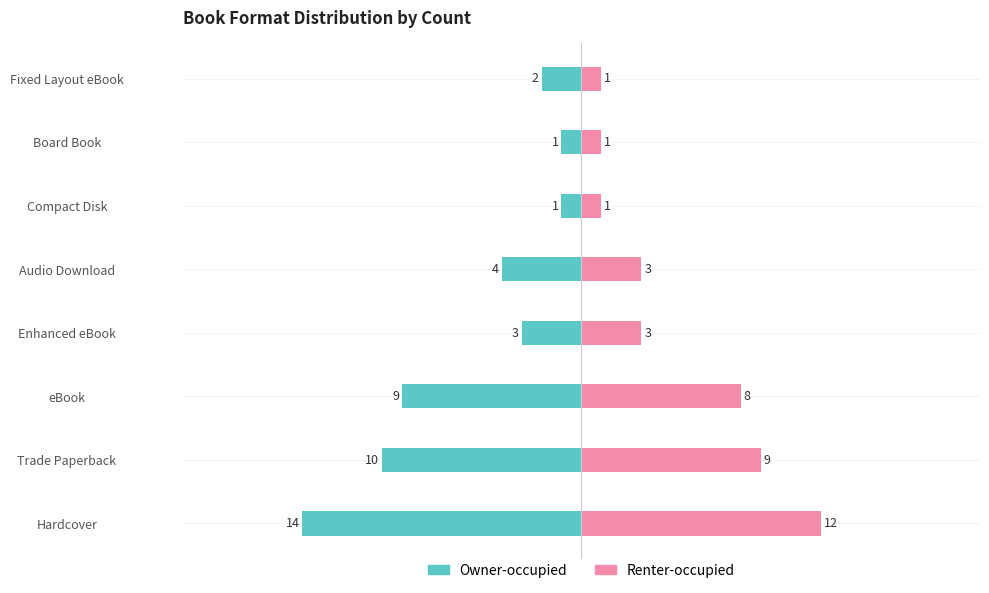

The Renter-occupied series shows 3 at Enhanced eBook. True or false?

True